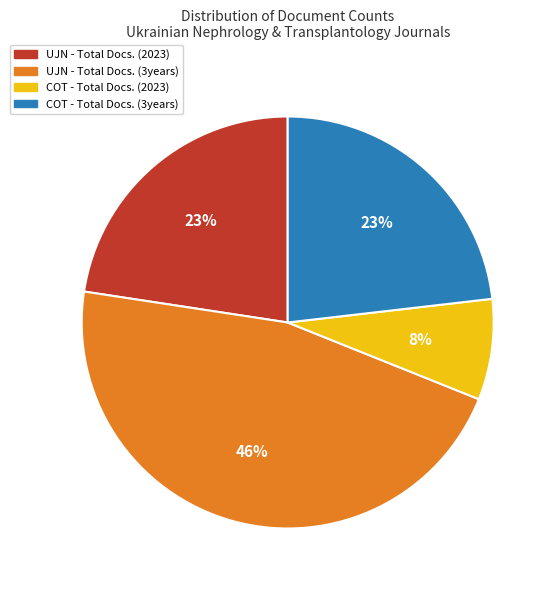

How many slices are in this pie chart?

4